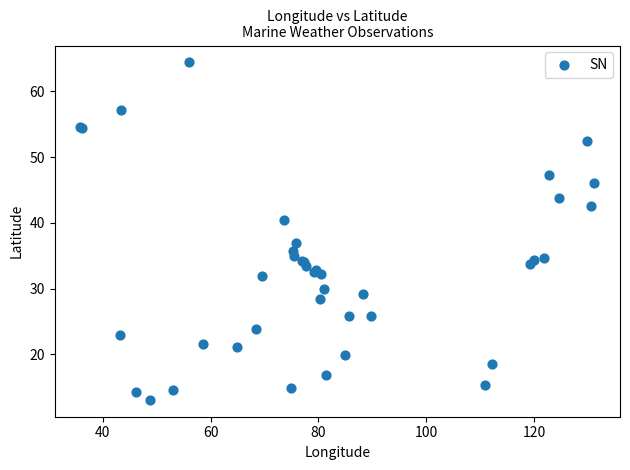

What Y value in the scatter plot is closest to 38?

37.0